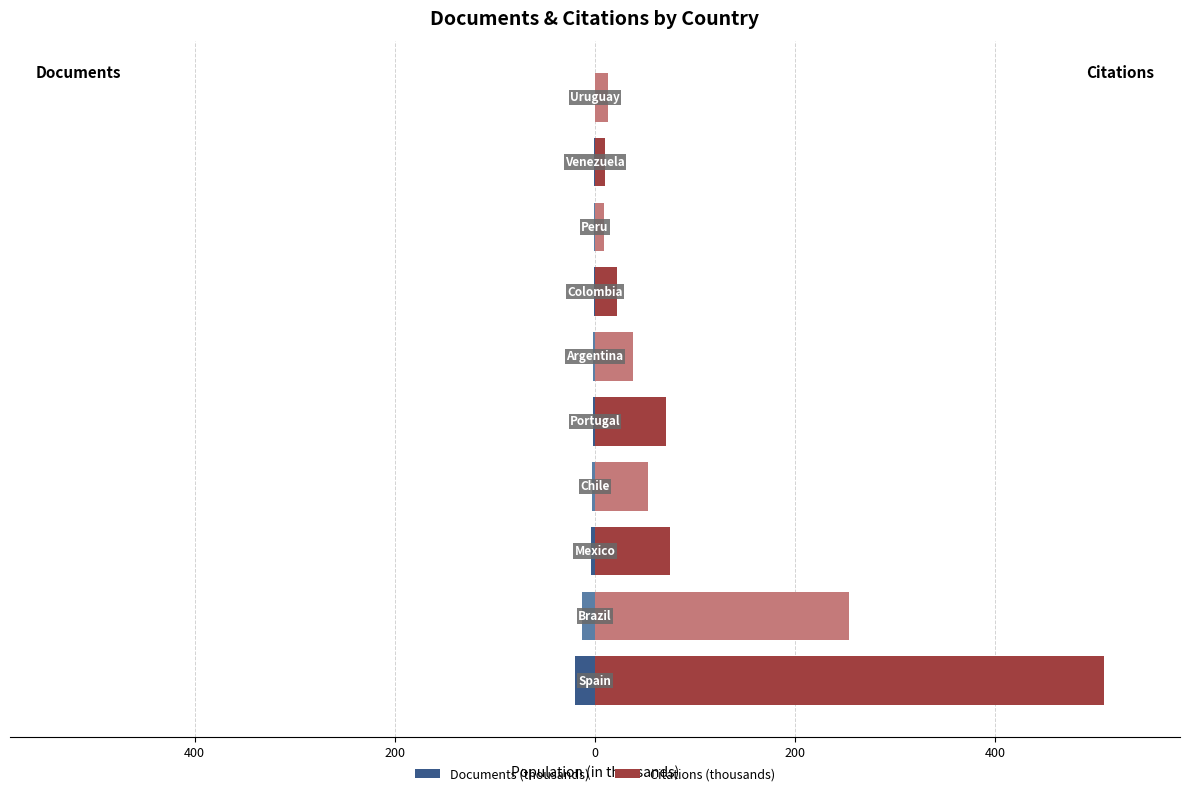

Rank the series at Brazil from lowest to highest value.

Documents, Citations